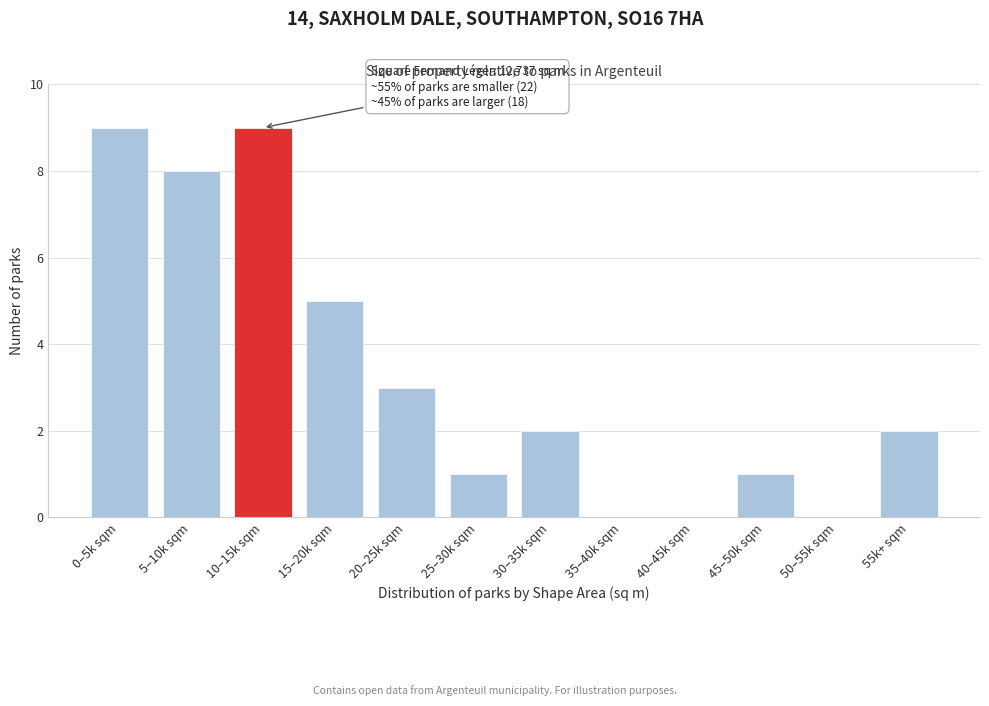

Reading left to right, what are all the values shown in this chart?

0–5k sqm=9	5–10k sqm=8	10–15k sqm=9	15–20k sqm=5	20–25k sqm=3	25–30k sqm=1	30–35k sqm=2	35–40k sqm=0	40–45k sqm=0	45–50k sqm=1	50–55k sqm=0	55k+ sqm=2